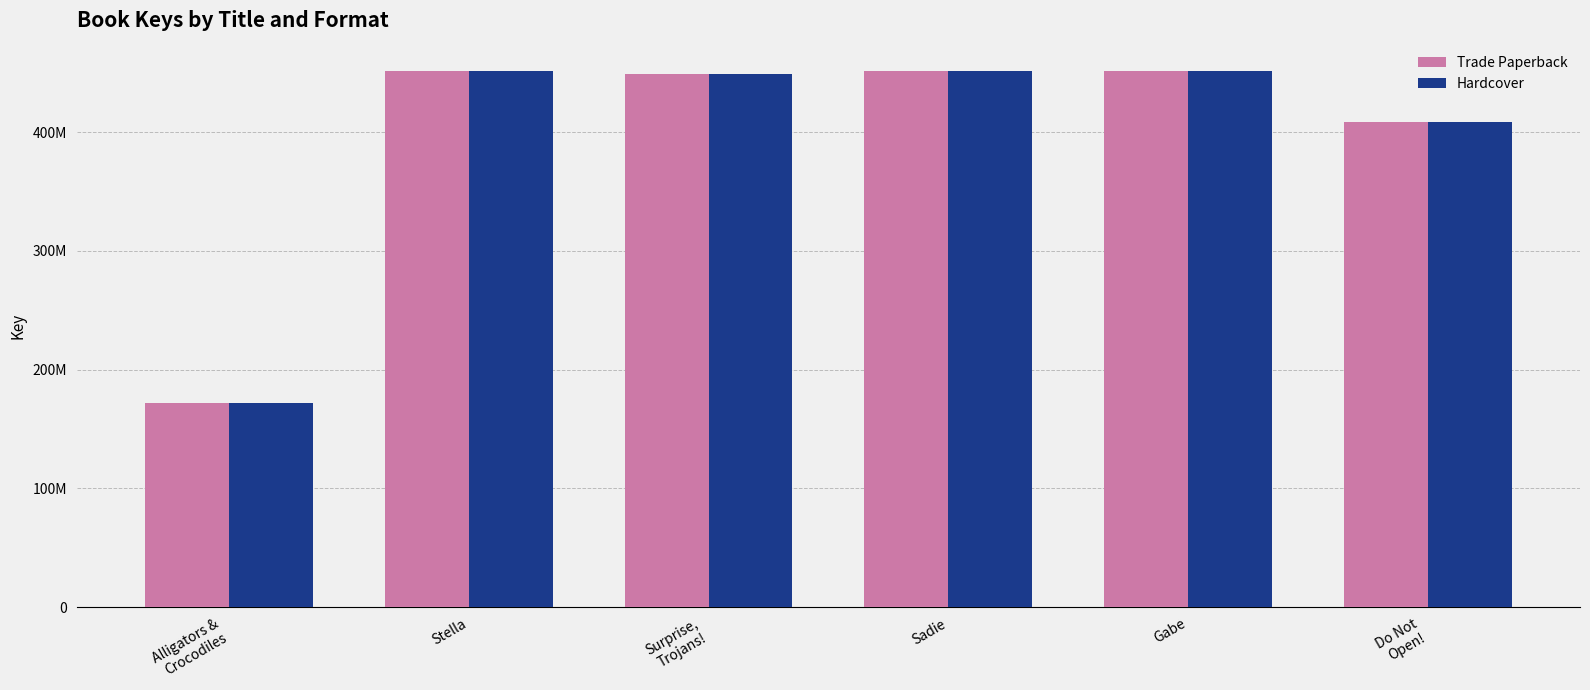

Between Surprise,
Trojans! and Stella, which is larger?

Stella